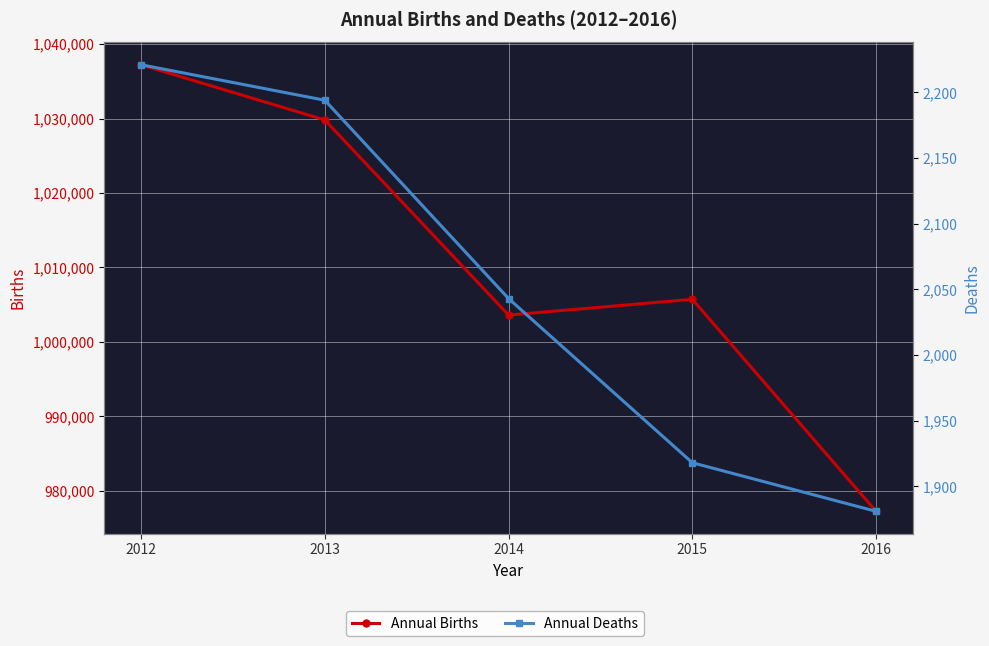

At 2012, list the series in order from largest to smallest.

Annual Births, Annual Deaths